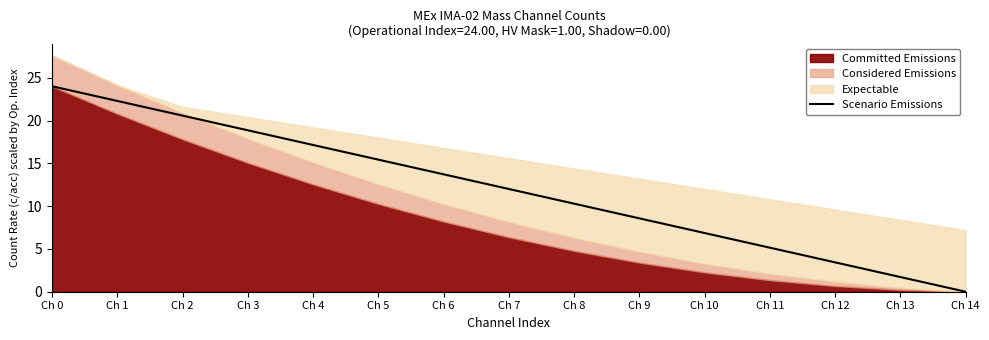

Is it true that the value at Ch 10 is 6.9?

True